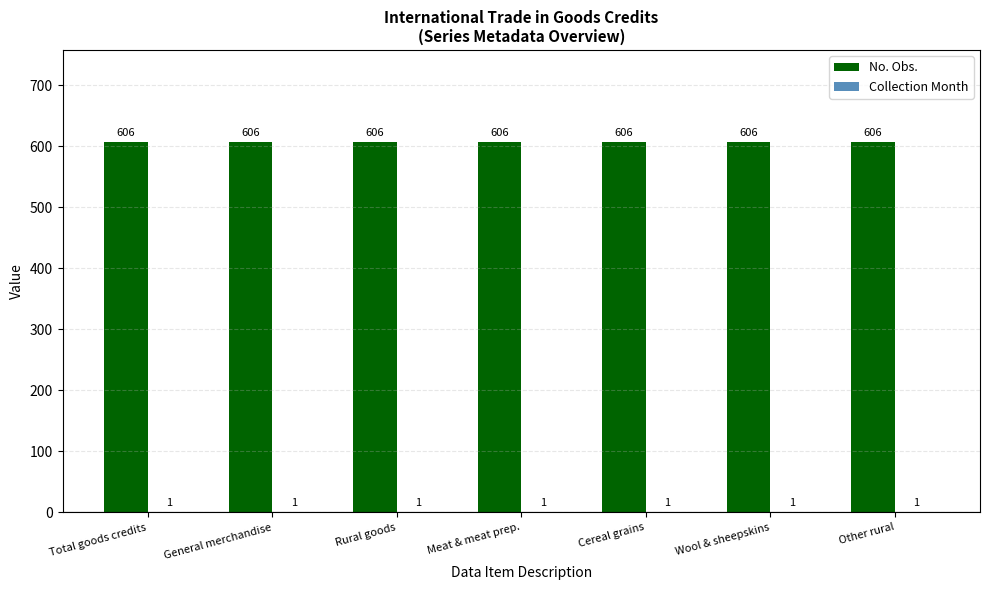

How many groups of bars are there?

7